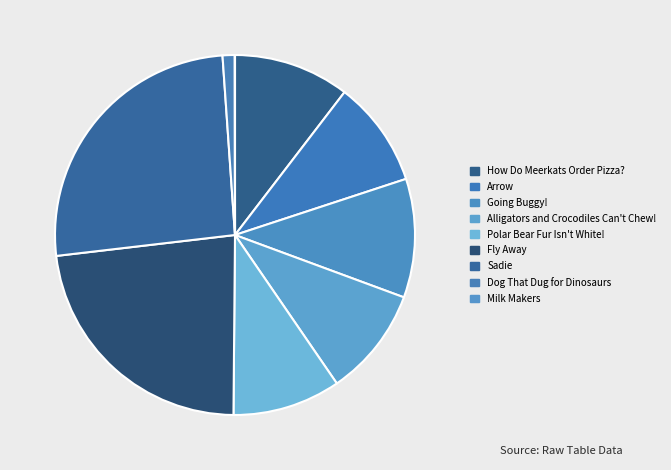

The Alligators and Crocodiles Can't Chew! slice represents 18% of the pie. True or false?

False